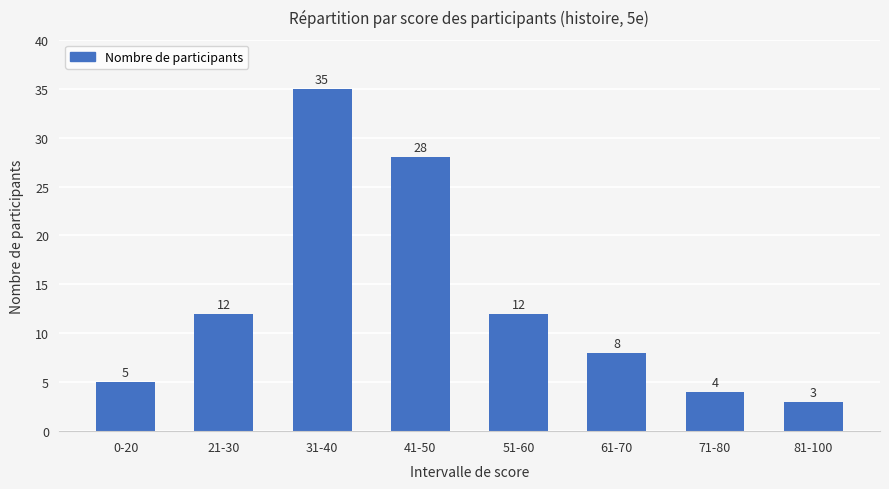

Reading right to left, list all the values displayed in this chart.

3	4	8	12	28	35	12	5